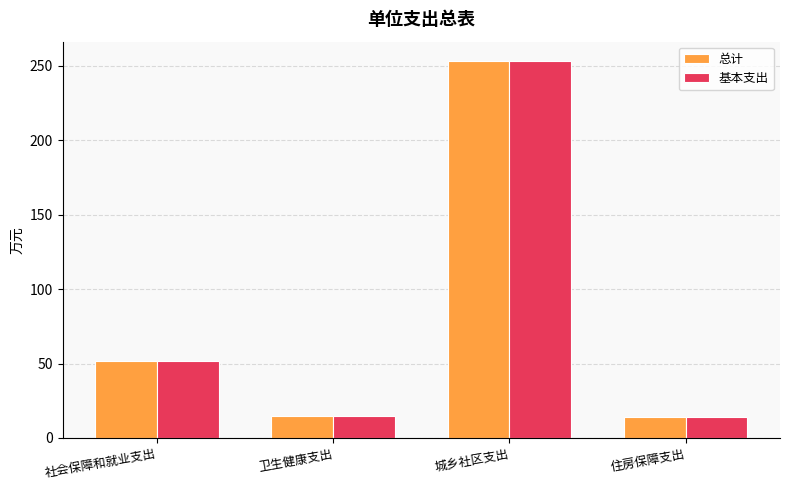

How many values in the 基本支出 series exceed 51?

2